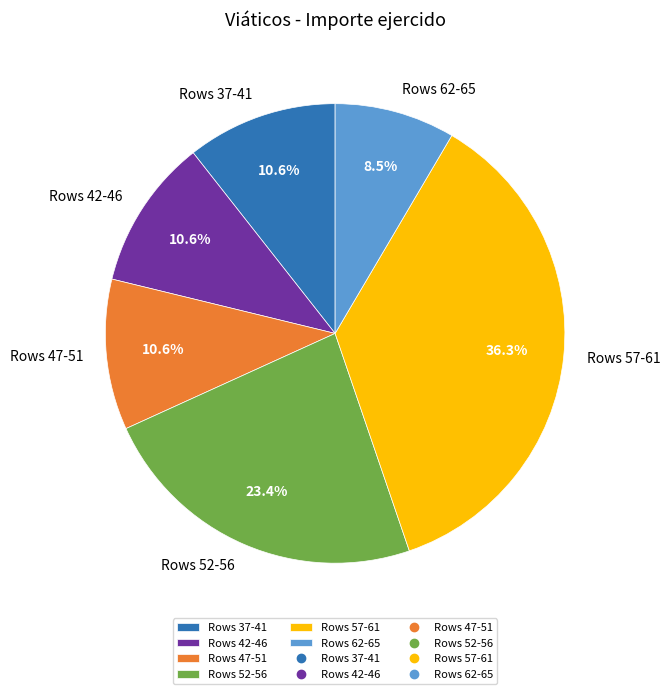

What is the ratio of the value at Rows 37-41 to the value at Rows 42-46?

1.0